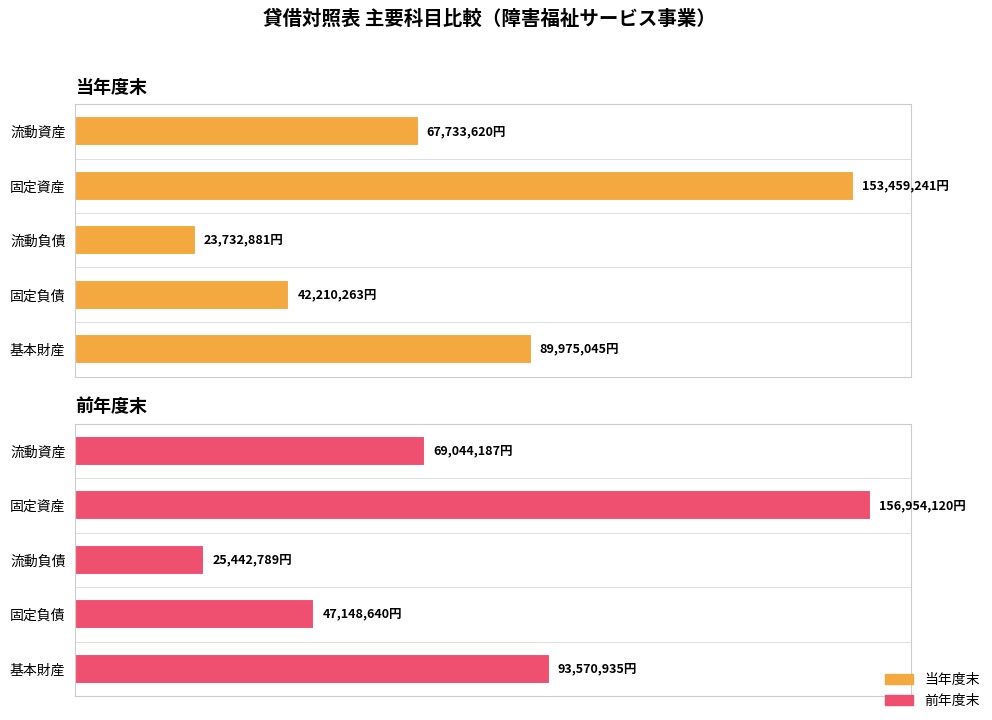

Count the 前年度末 values in the range 47148640 to 93570935.

3